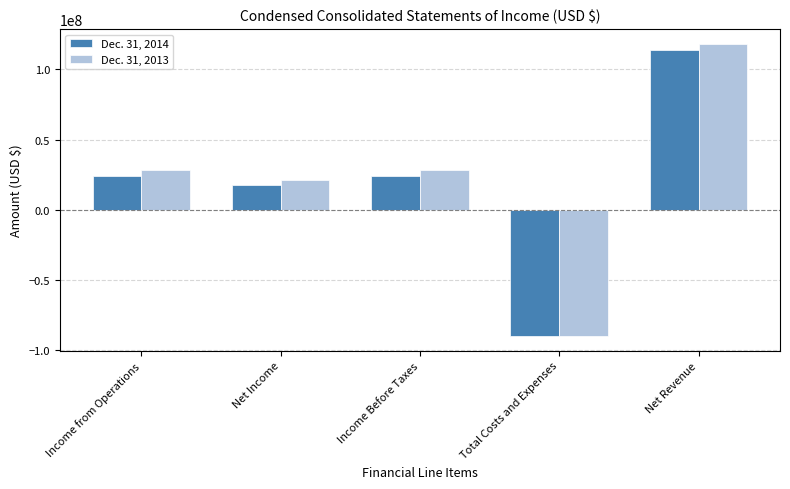

How many bars are there in total?

10